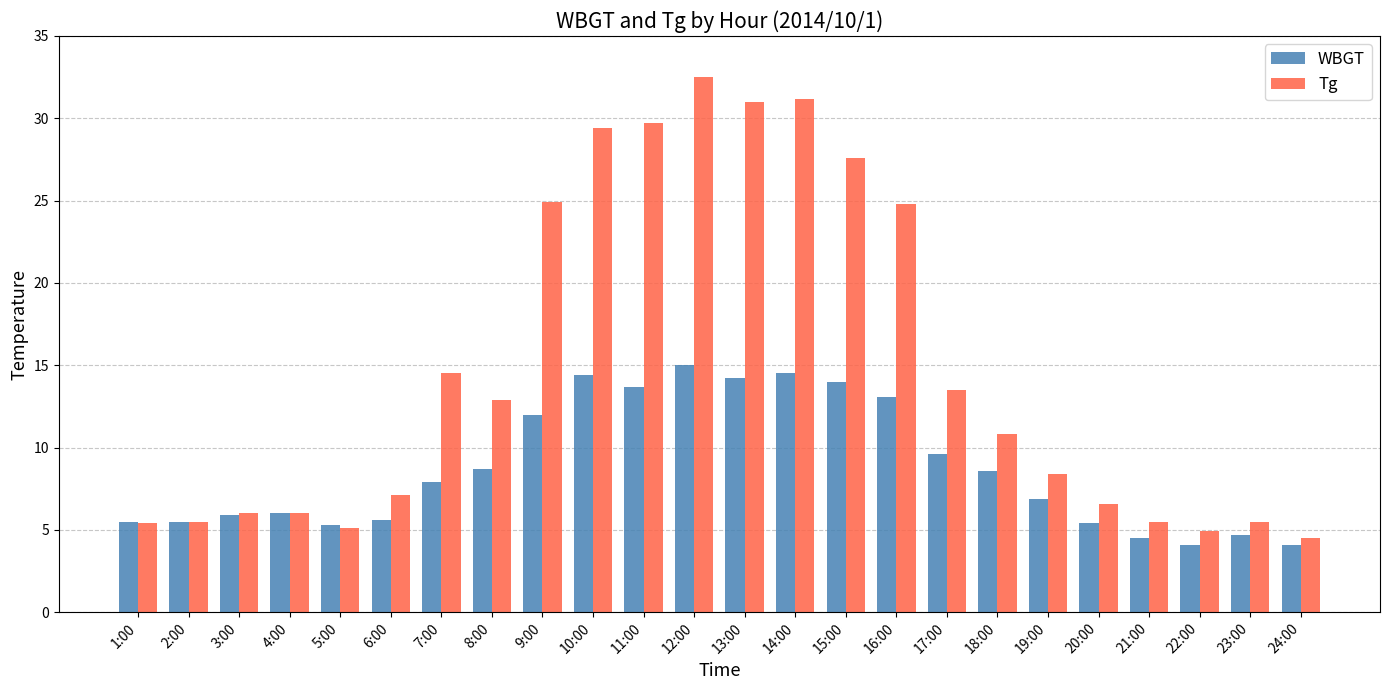

Is the value of WBGT at 20:00 greater than the value of Tg at 6:00?

No